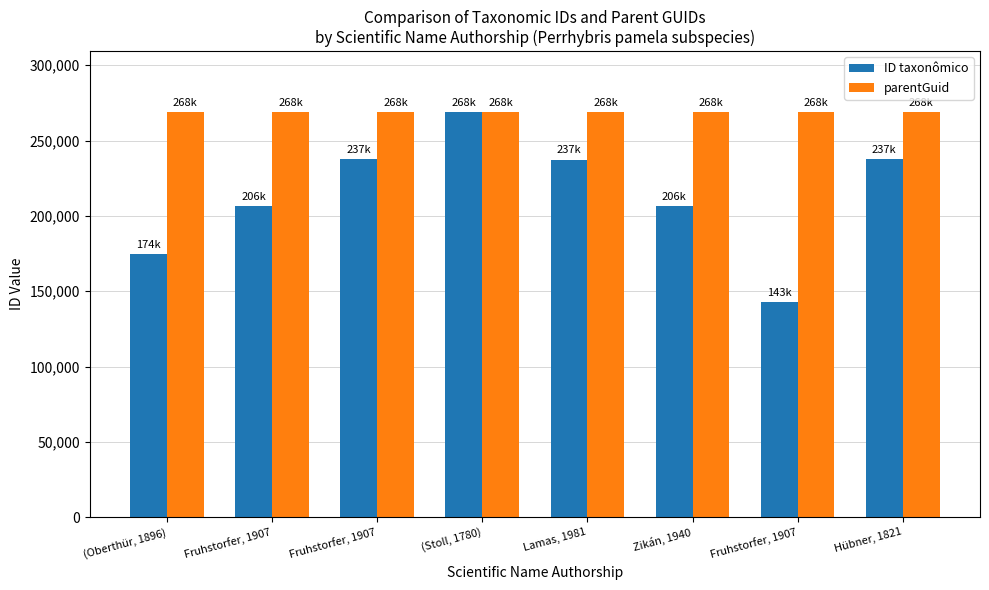

Read the ID taxonômico value at (Oberthür, 1896).

174745